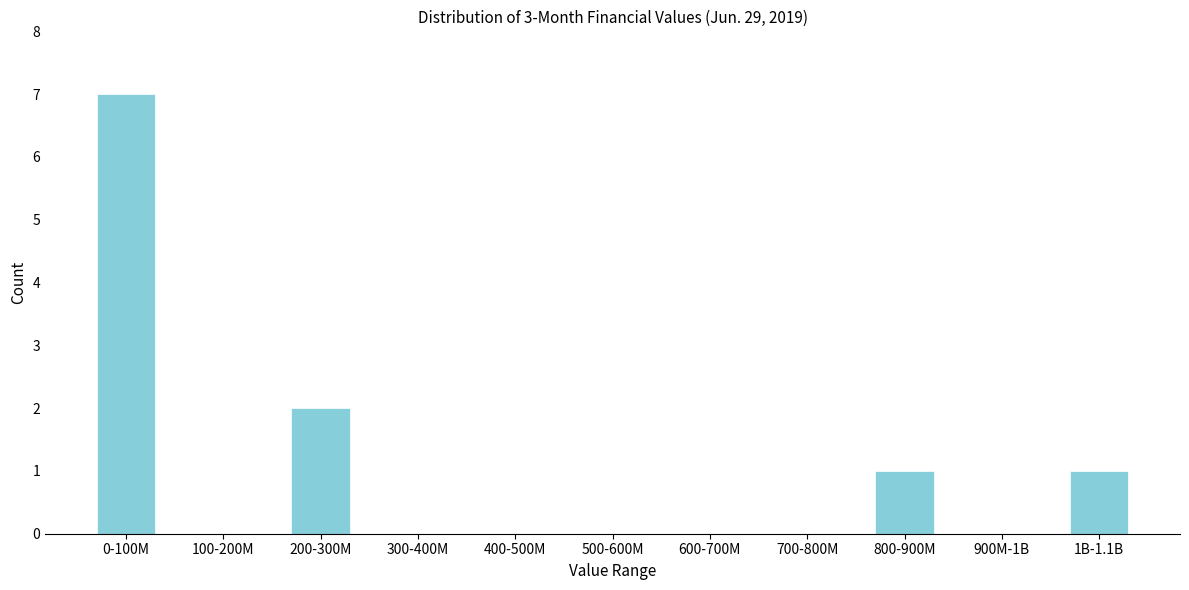

Reading right to left, what are all the values shown in this chart?

1B-1.1B=1	900M-1B=0	800-900M=1	700-800M=0	600-700M=0	500-600M=0	400-500M=0	300-400M=0	200-300M=2	100-200M=0	0-100M=7